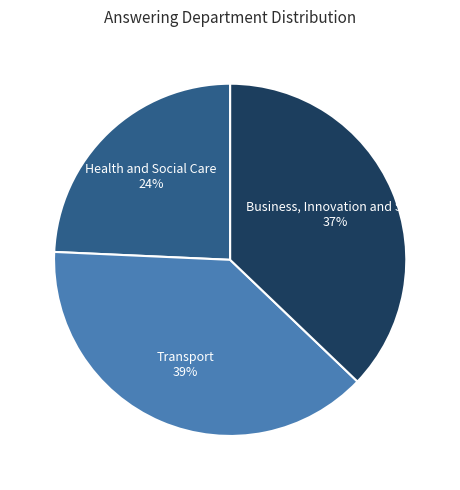

Does any single category account for the majority?

No